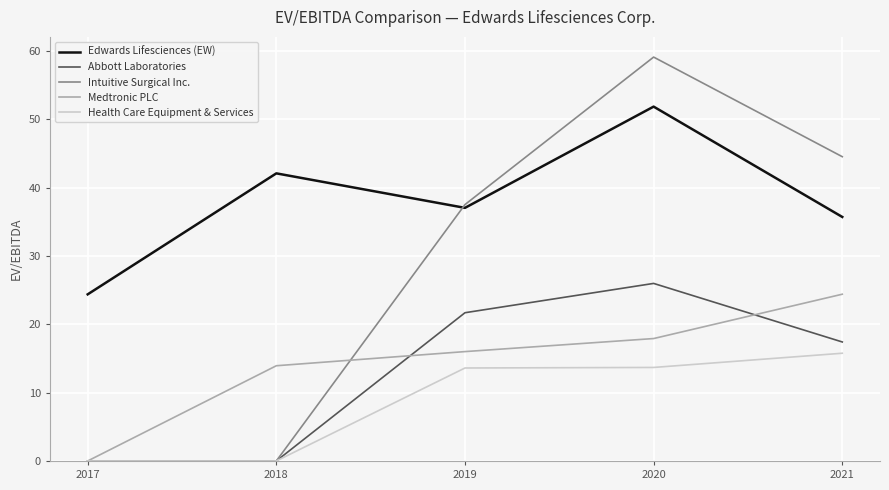

What is the spread (max minus min) of values at 2017?

24.4